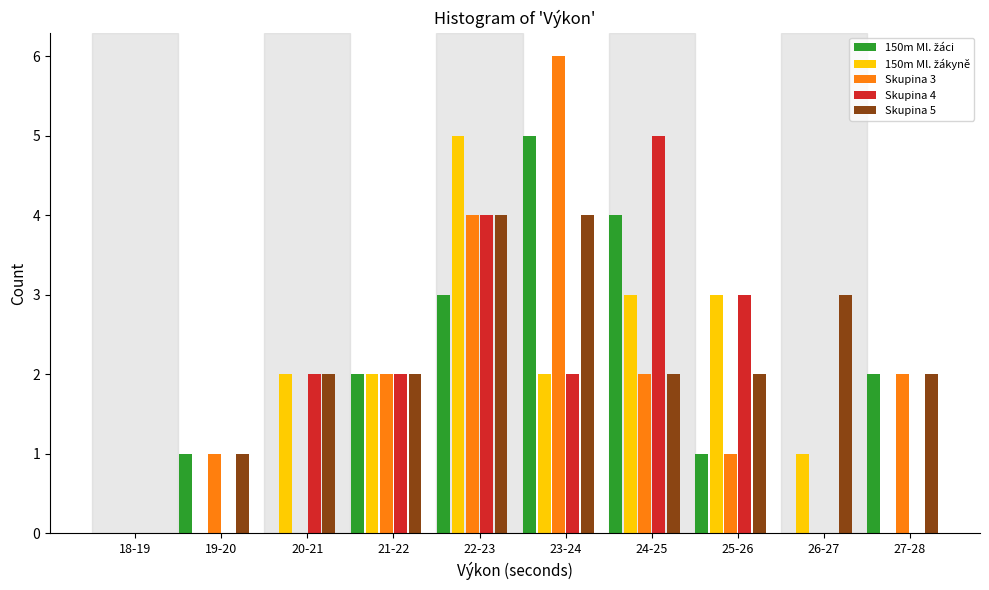

True or false: Skupina 5 has a value of 4 at 23-24.

True